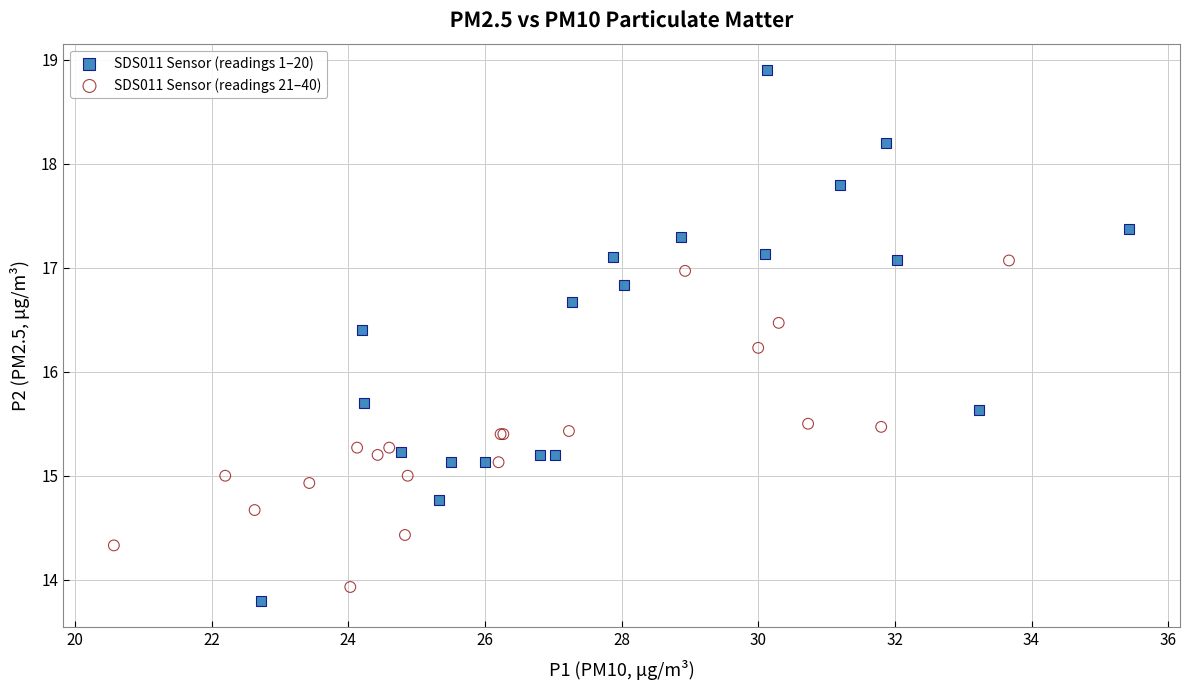

Which series reaches the minimum Y coordinate?

SDS011 Sensor (readings 1–20)